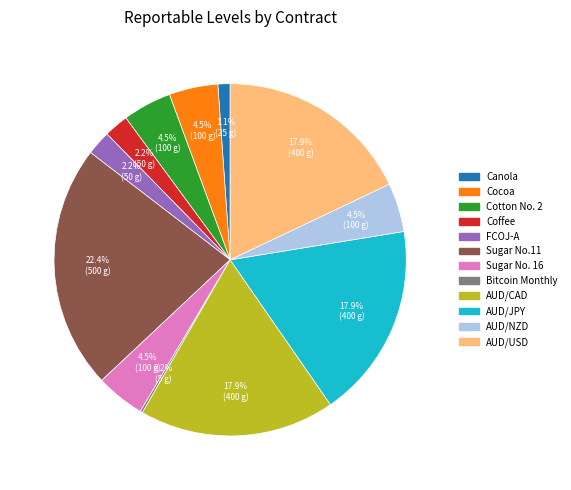

Is there any slice that represents more than half of the pie?

No